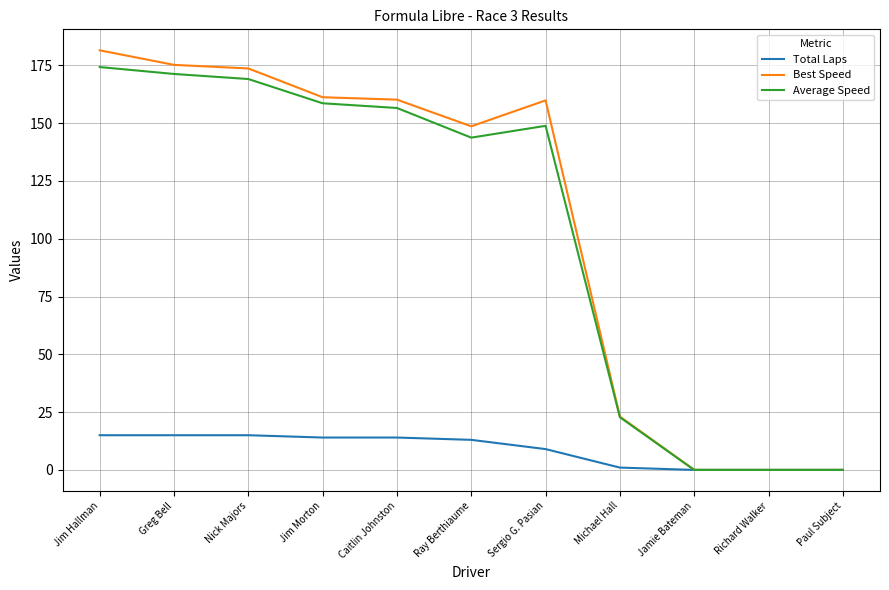

Is the value of Average Speed at Ray Berthiaume greater than the value of Total Laps at Jamie Bateman?

Yes